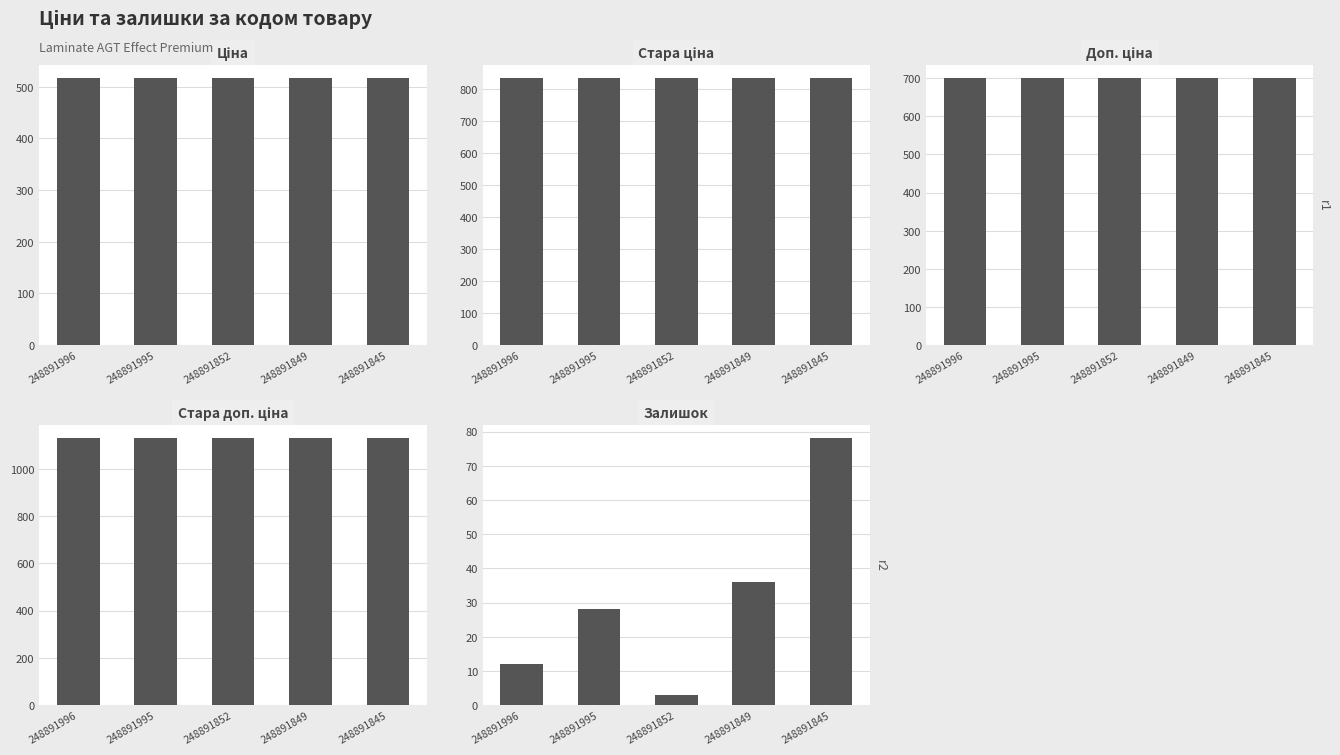

What is the spread (max minus min) of values at 248891845?

1050.0